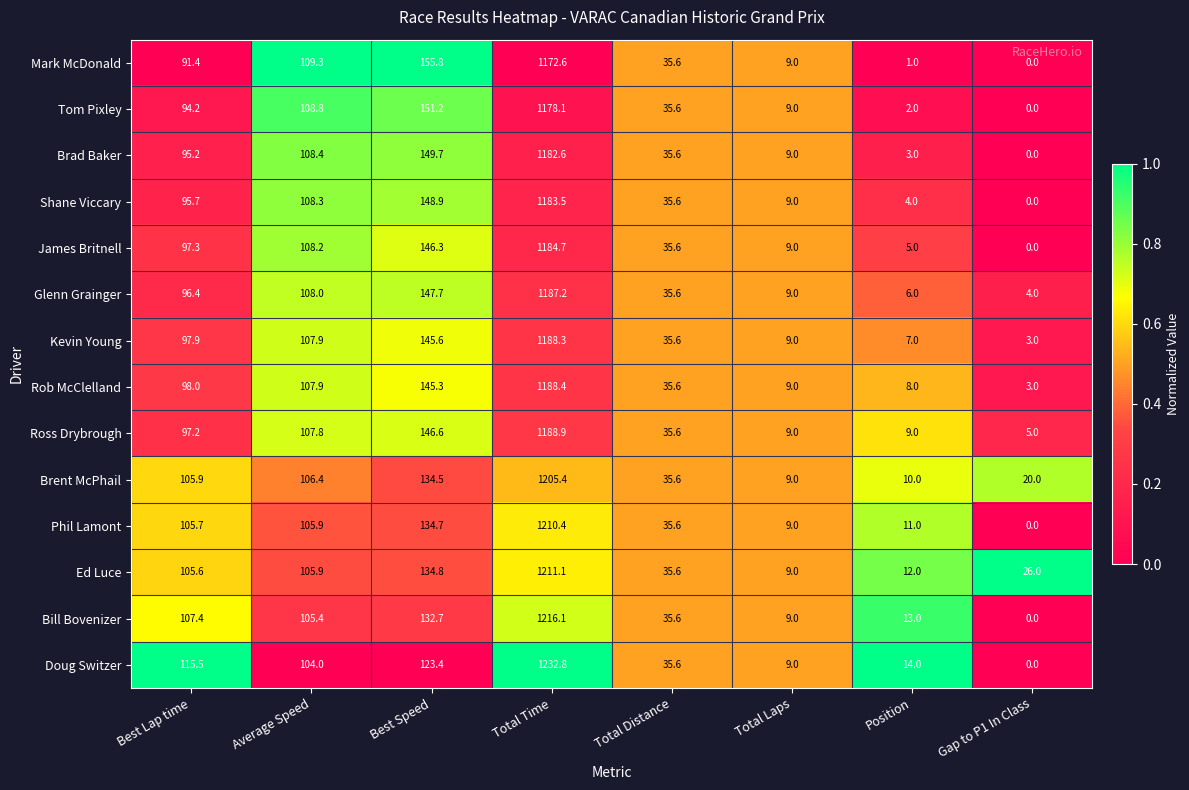

What is the total value across all series at Best Speed?

1997.2